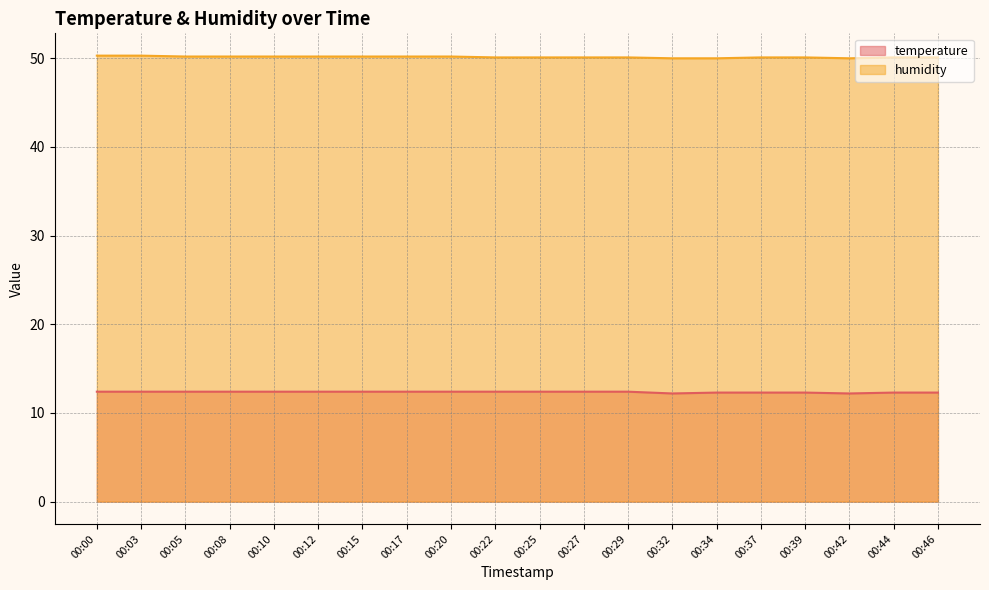

Where is the first local minimum for temperature?

00:32